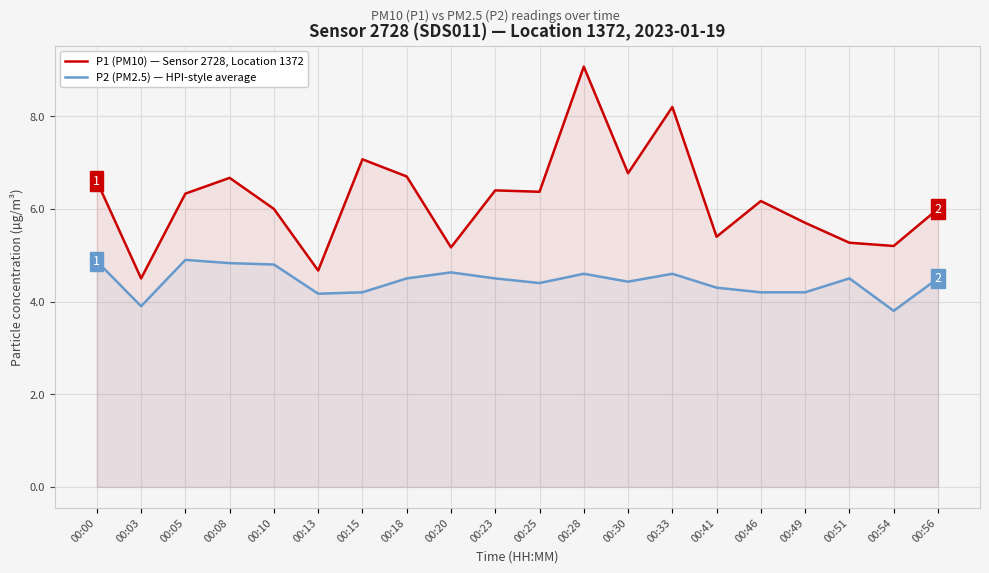

Does the chart display data point markers on the line(s)?

No